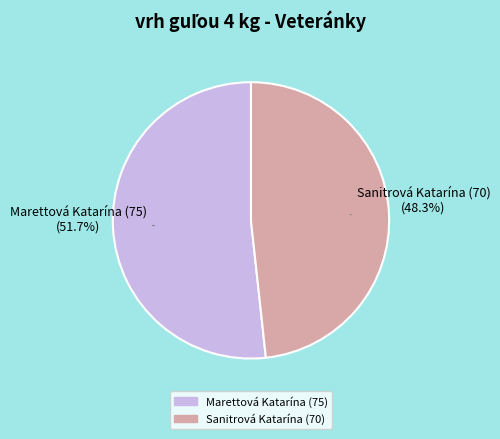

The Sanitrová Katarína (70) slice represents 41% of the pie. True or false?

False